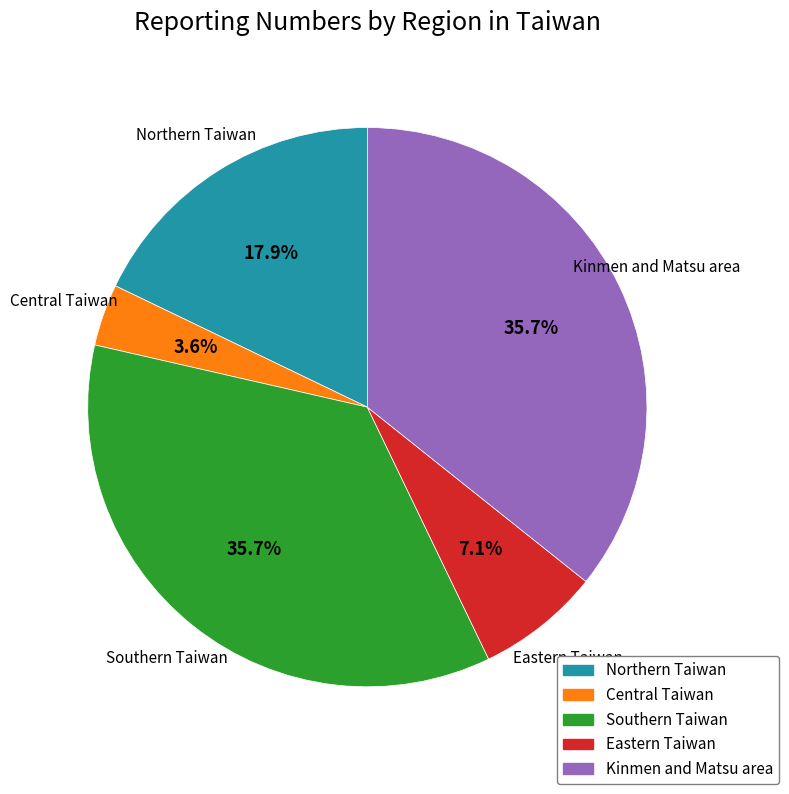

Is there any slice that represents more than half of the pie?

No